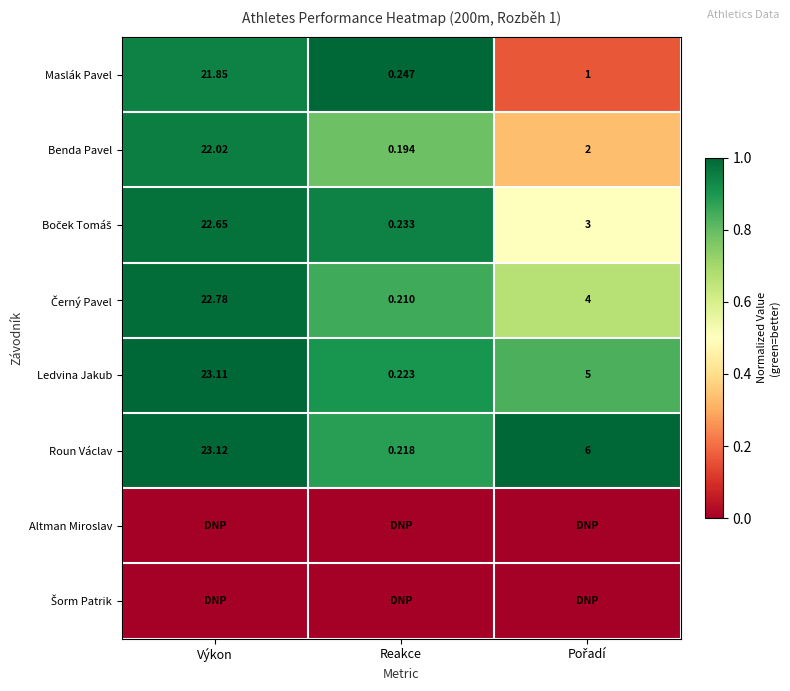

At which label does Maslák Pavel first exceed 1?

Výkon